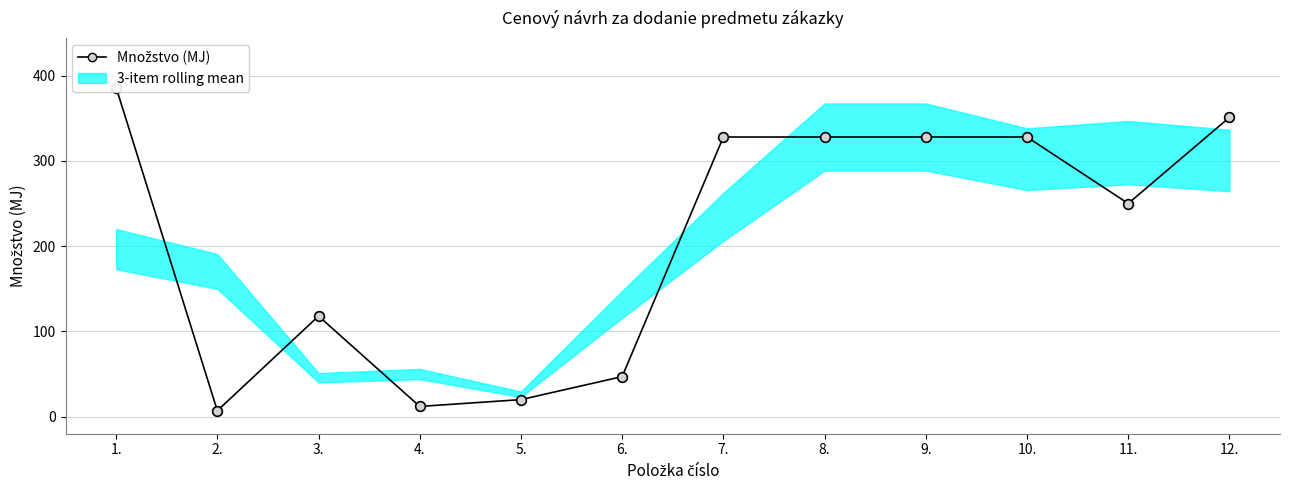

How many data points are less than 328?

6